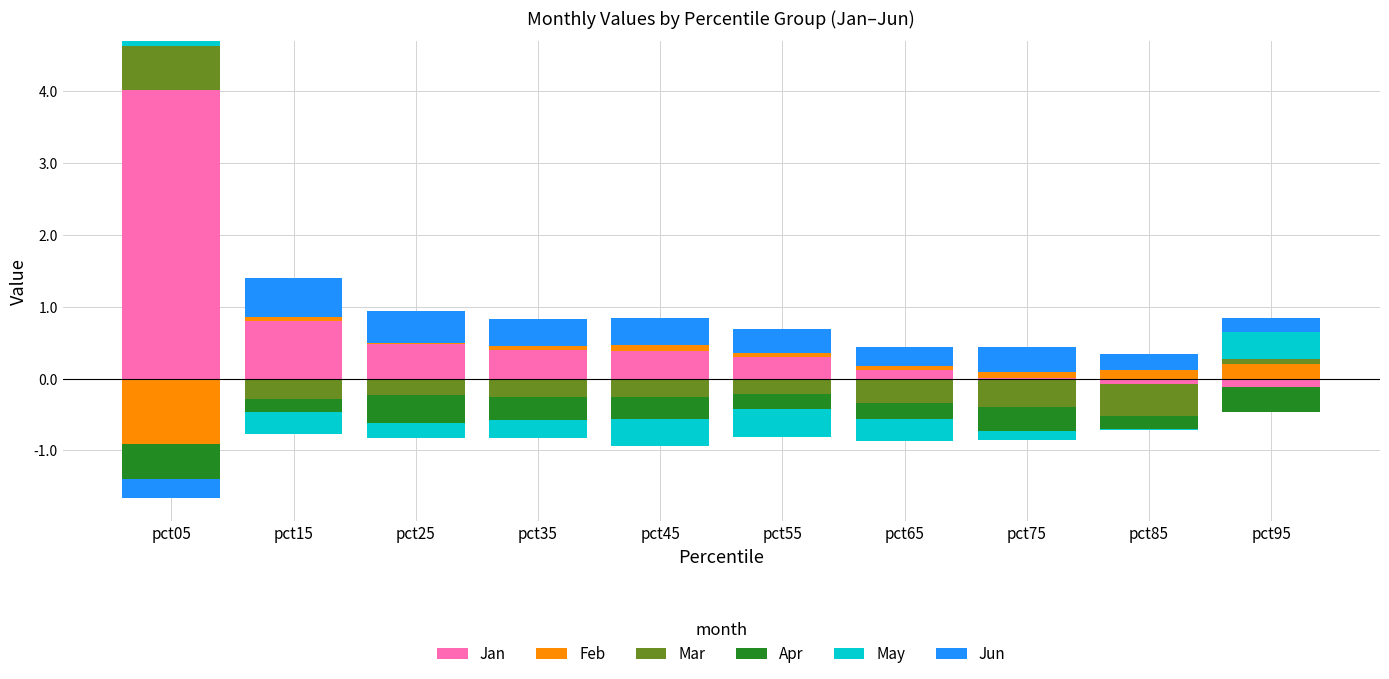

At which category is the sum across all series the highest?

pct05